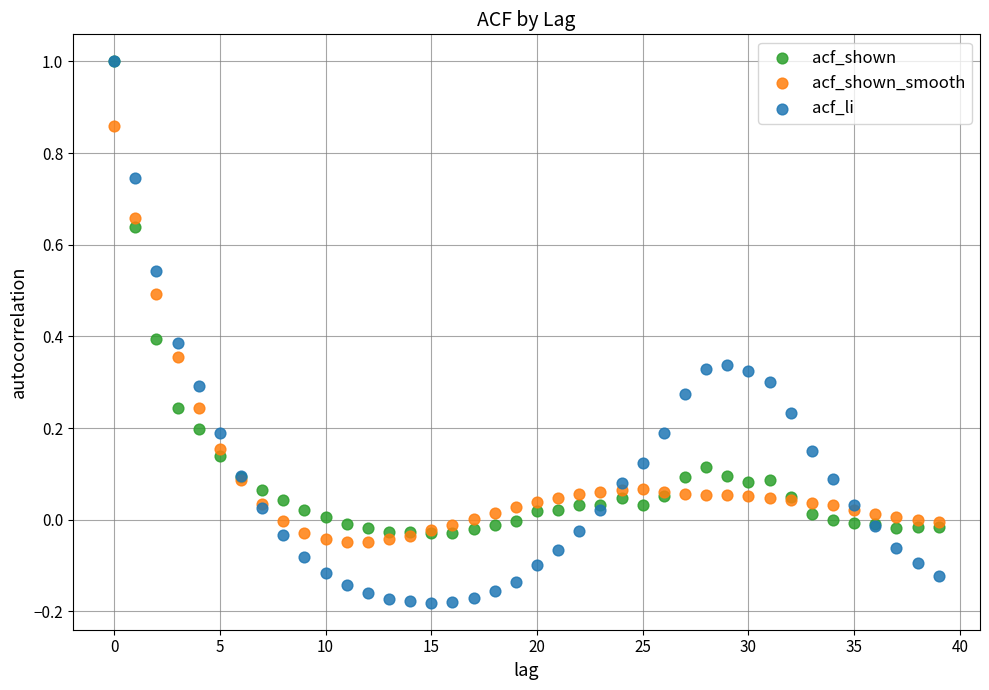

Which series has the widest spread of Y values?

acf_li